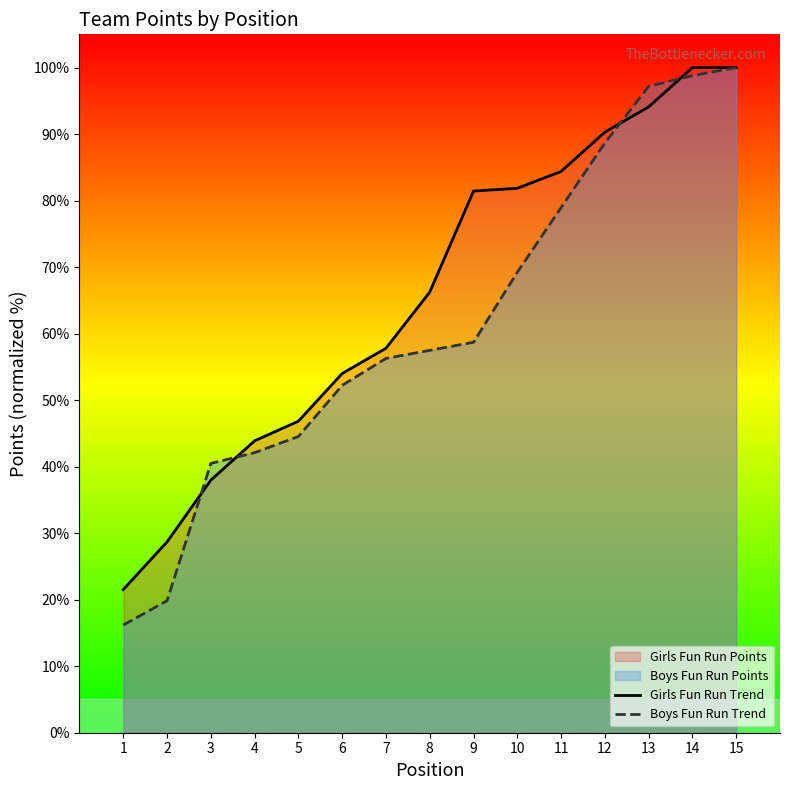

Which series has the largest range (max minus min)?

Boys Fun Run Trend